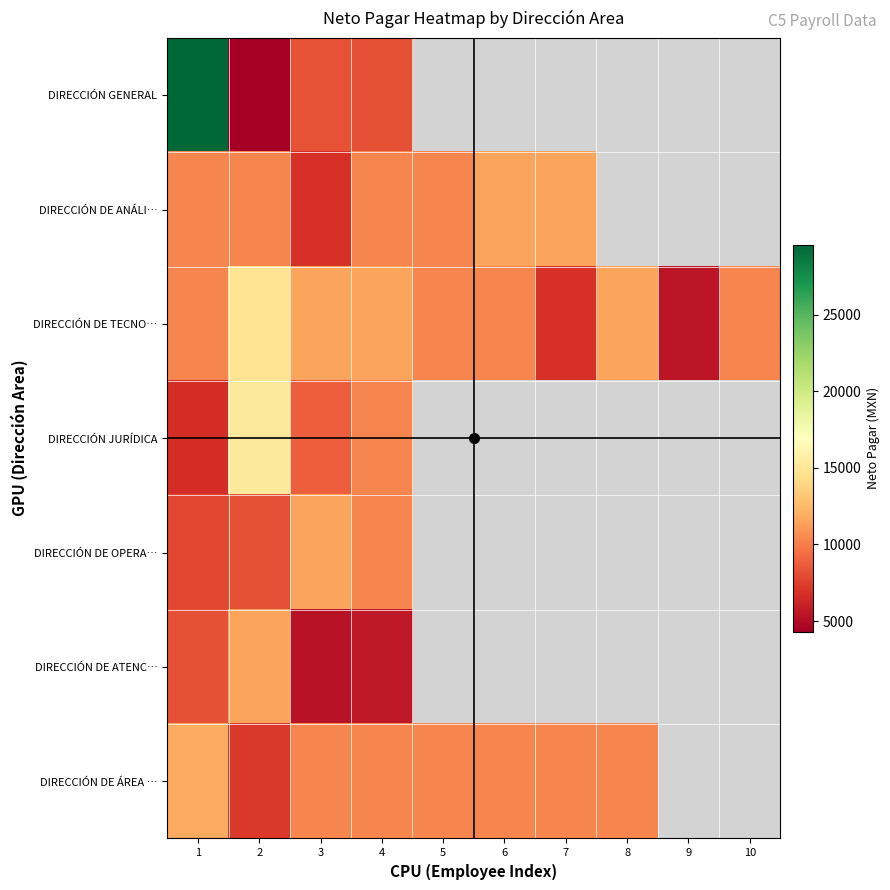

At which category is the sum across all series the highest?

1